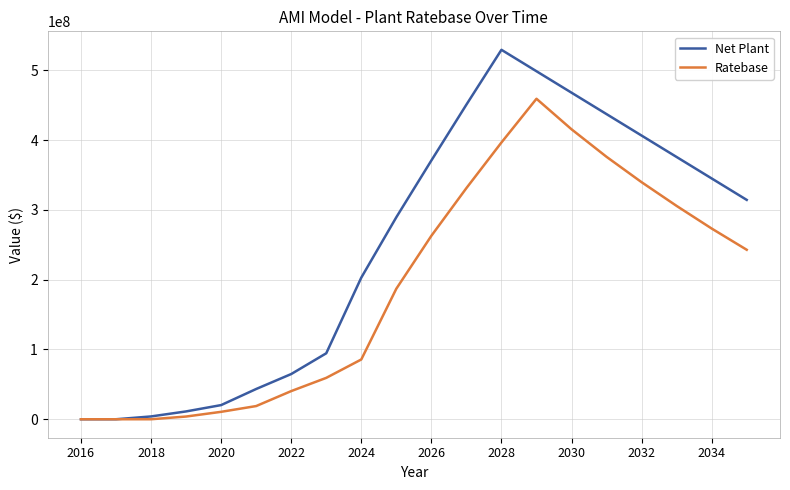

How many lines are shown in the chart?

2